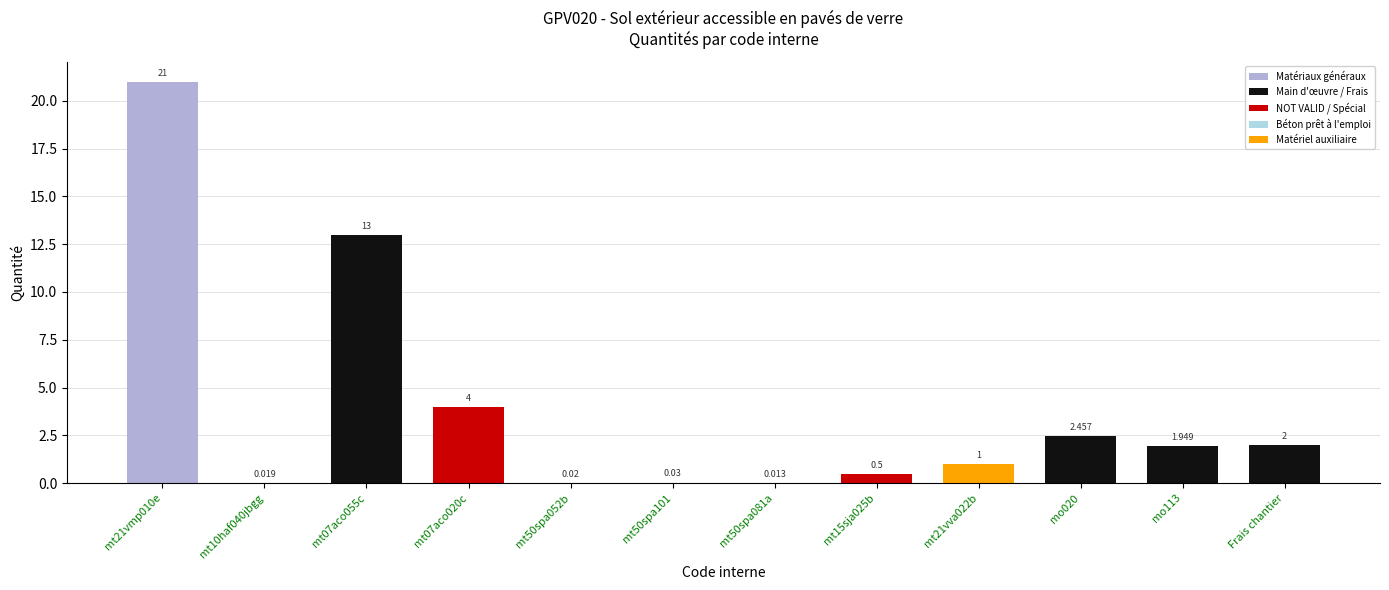

What is the maximum value shown in the chart?

21.0